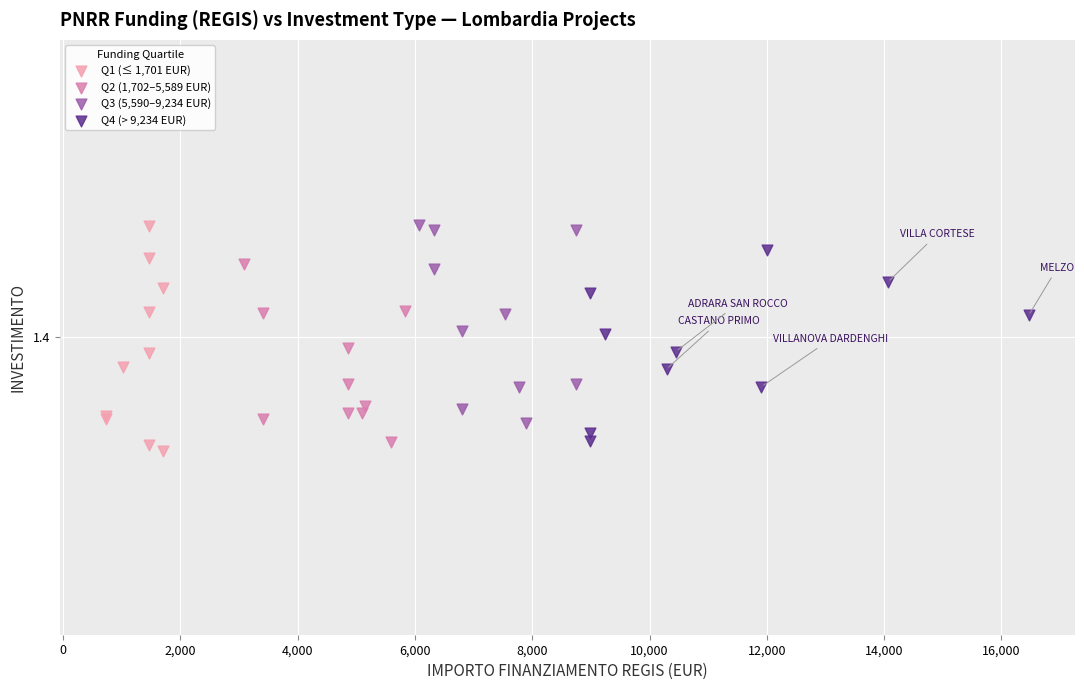

What are all the series names shown in the legend?

Q1 (≤ 1,701 EUR), Q2 (1,702–5,589 EUR), Q3 (5,590–9,234 EUR), Q4 (> 9,234 EUR)